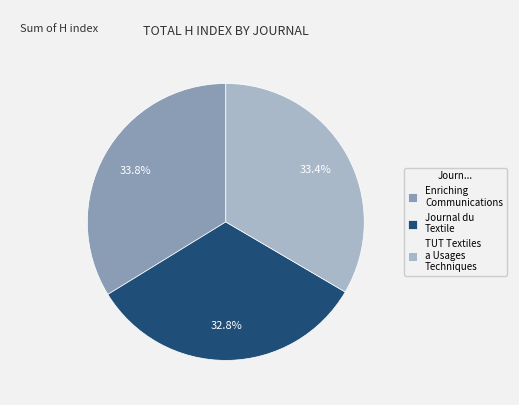

Combined, what portion of the pie is TUT Textiles a Usages Techniques and Enriching Communications?

67.2%